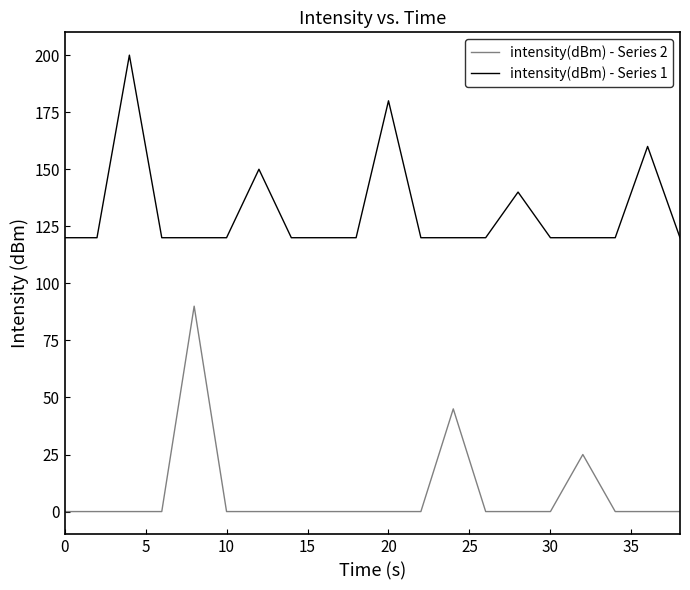

Which series has the largest total across all categories?

intensity(dBm) - Series 1